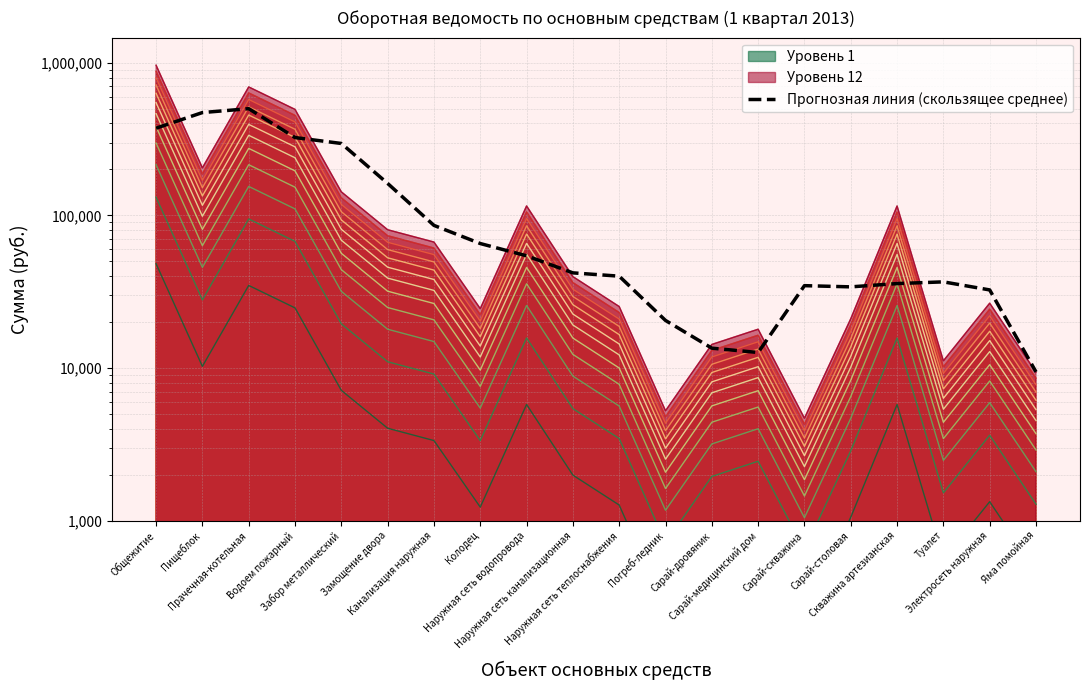

What is the difference between the values at Канализация наружная and Водоем пожарный?

237602.9